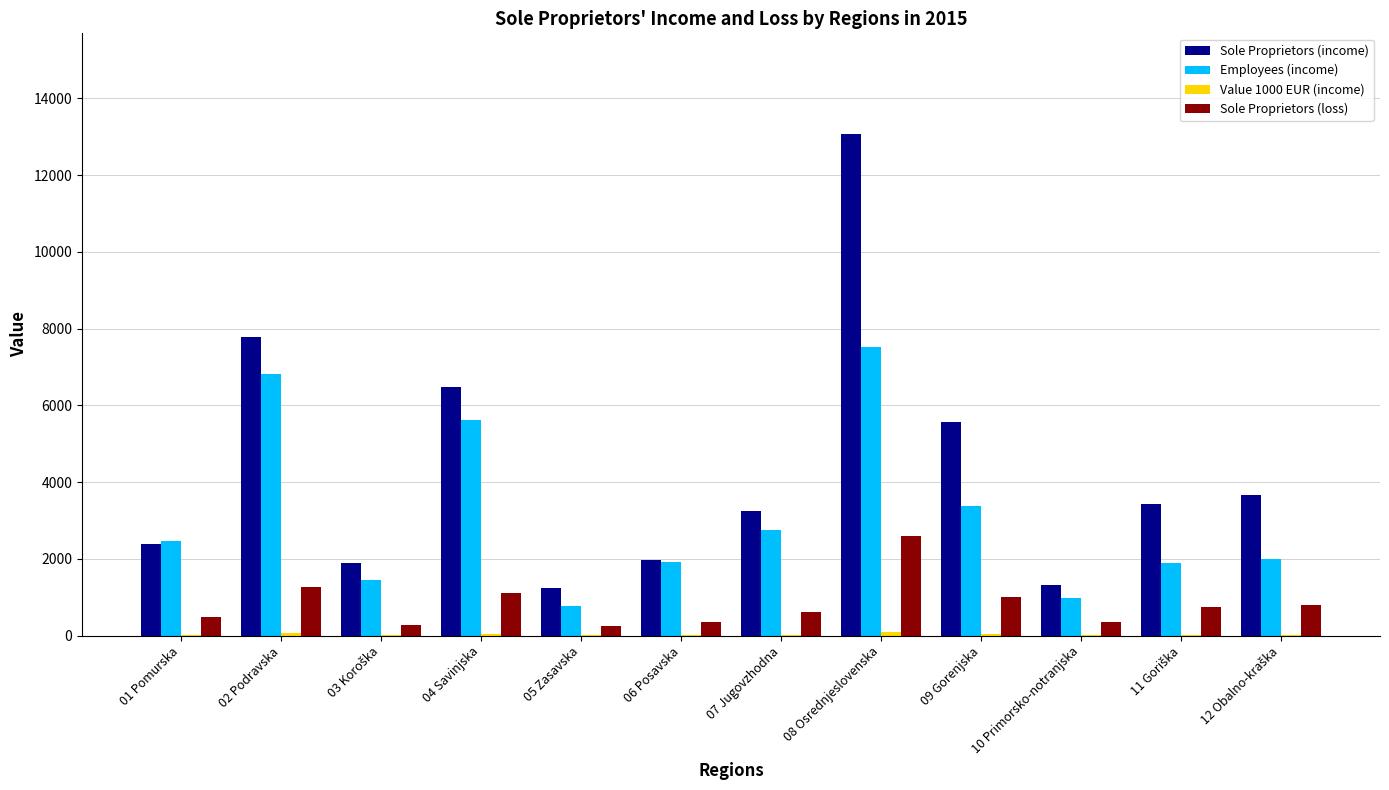

At which label does Sole Proprietors (loss) reach its peak?

08 Osrednjeslovenska